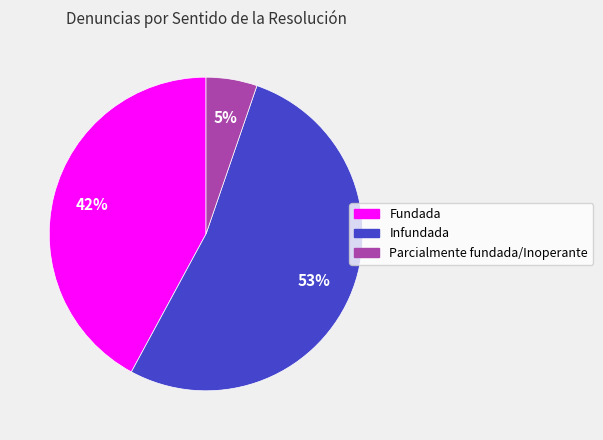

Is the sum of Infundada and Fundada greater than half?

Yes